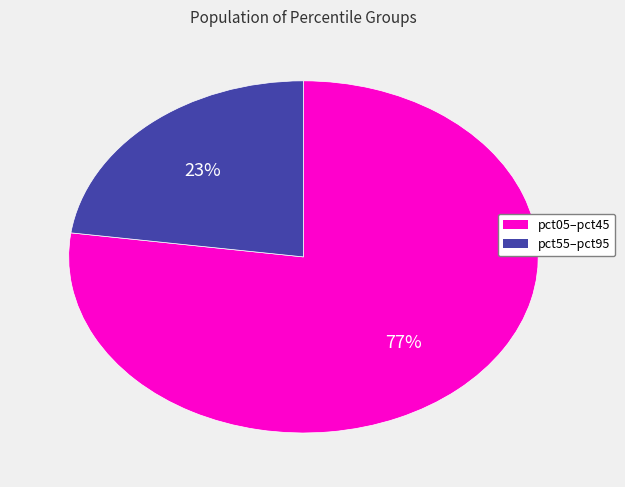

Is there a majority slice in this chart?

Yes